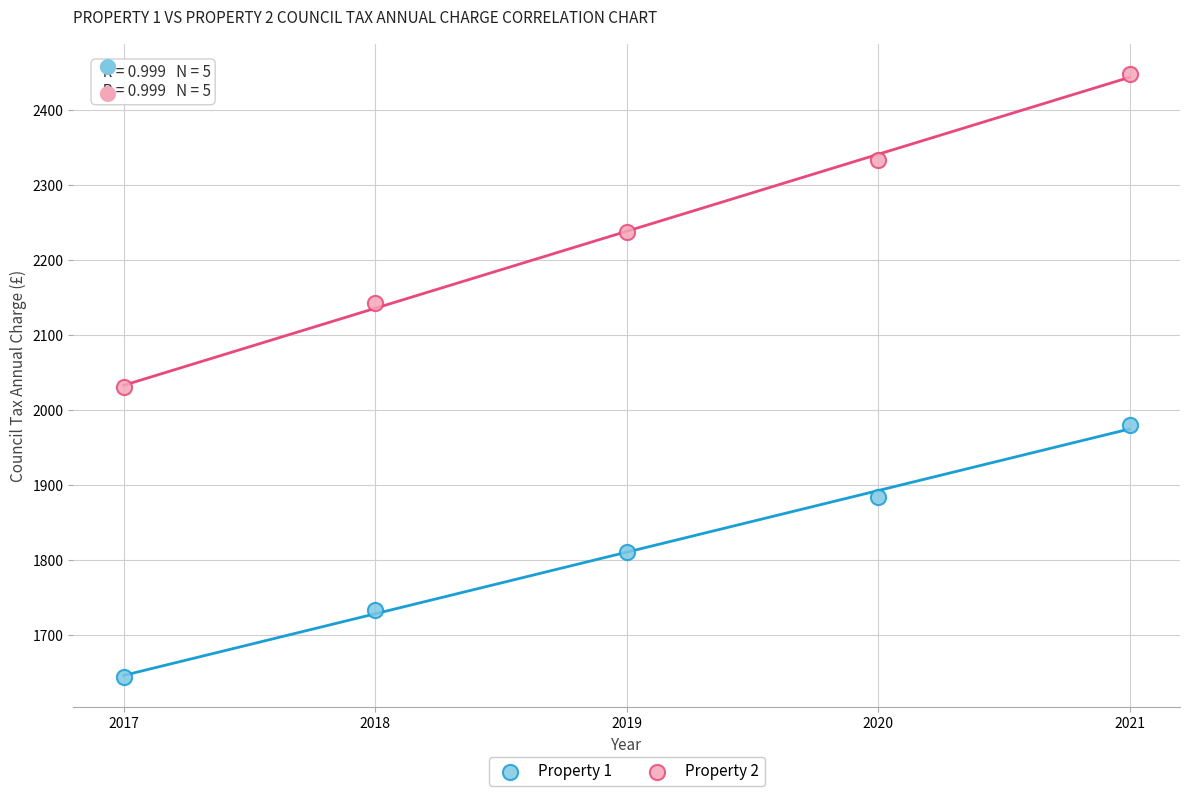

Which series has the widest spread of Y values?

Property 2